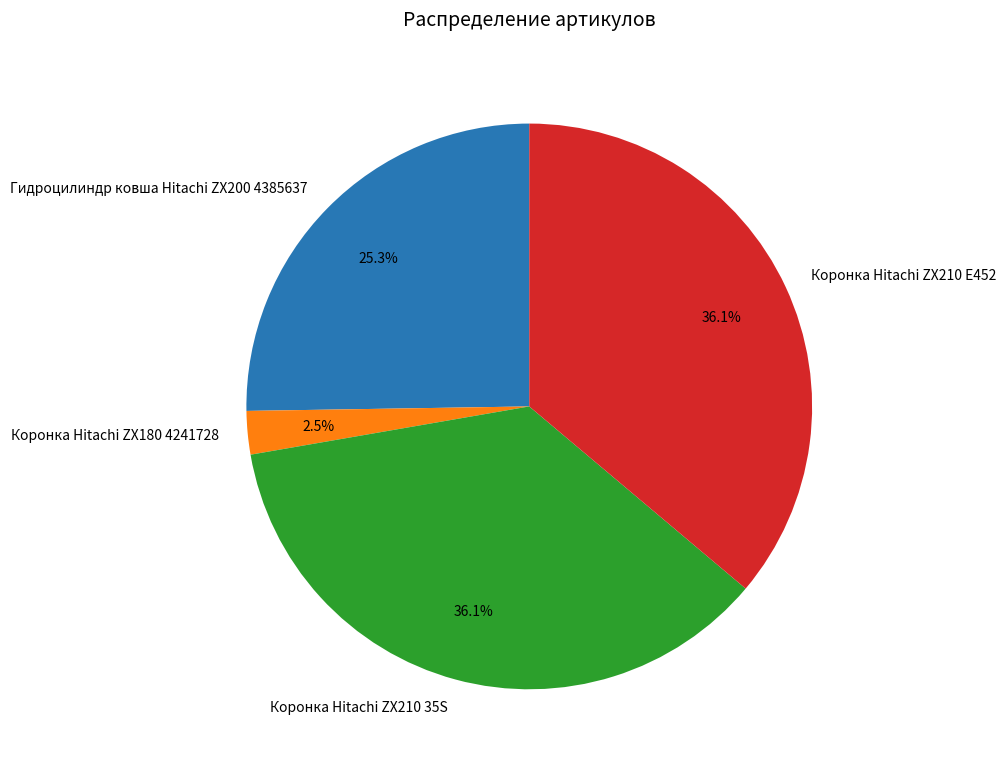

How many segments does this pie chart have?

4